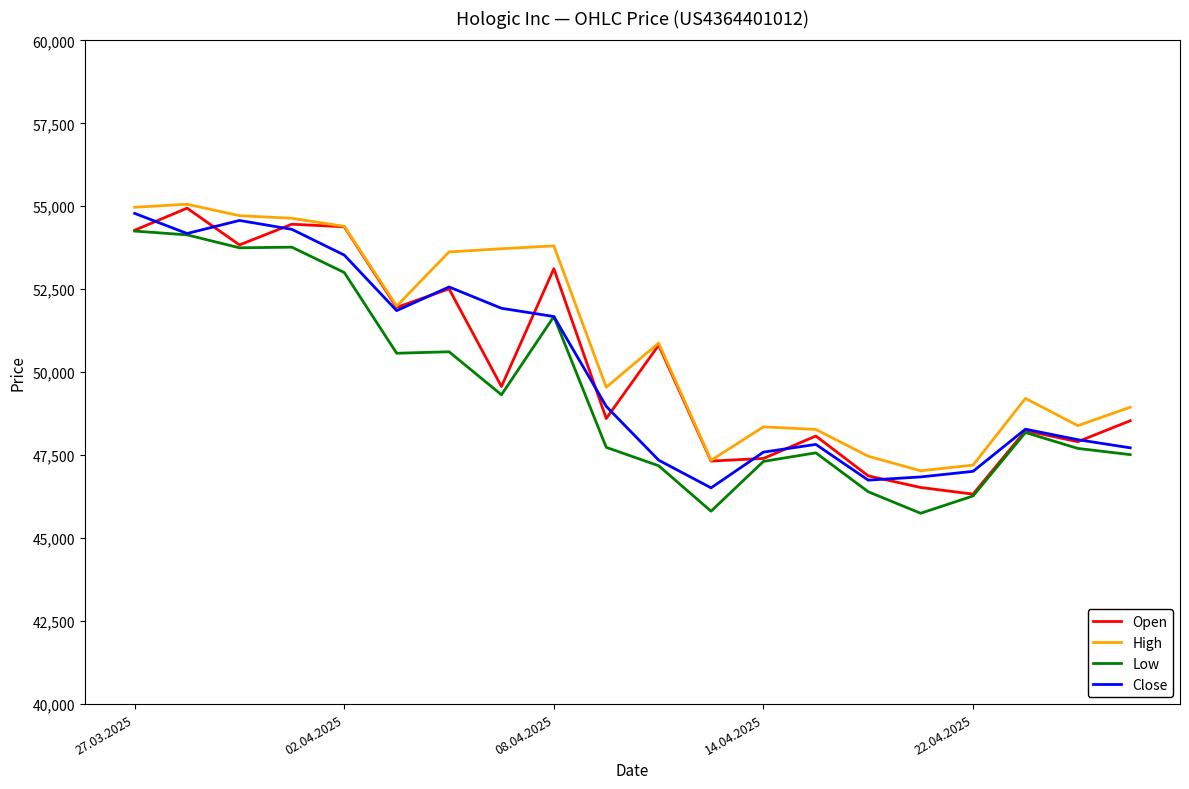

What is the highest value of the Close series?

54786